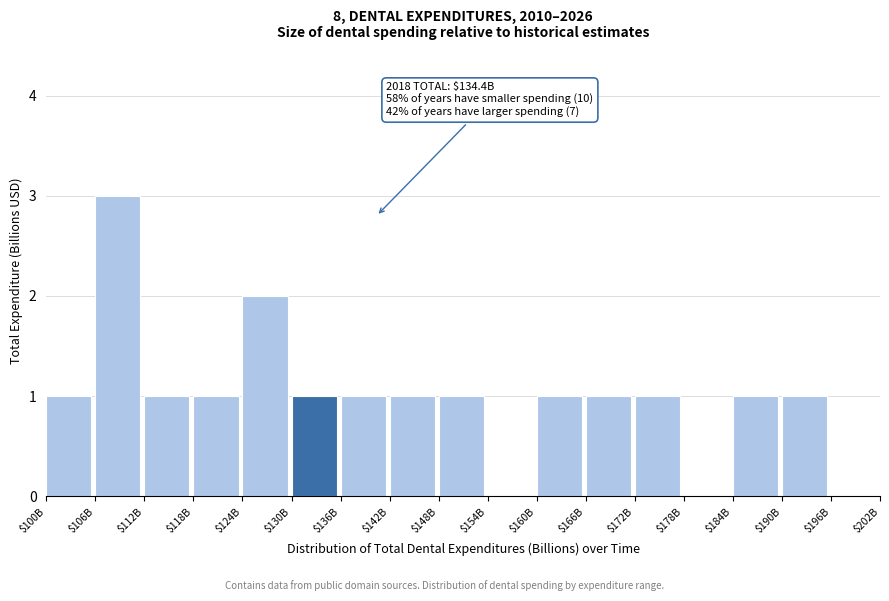

Which category has the highest value across all series?

$106B